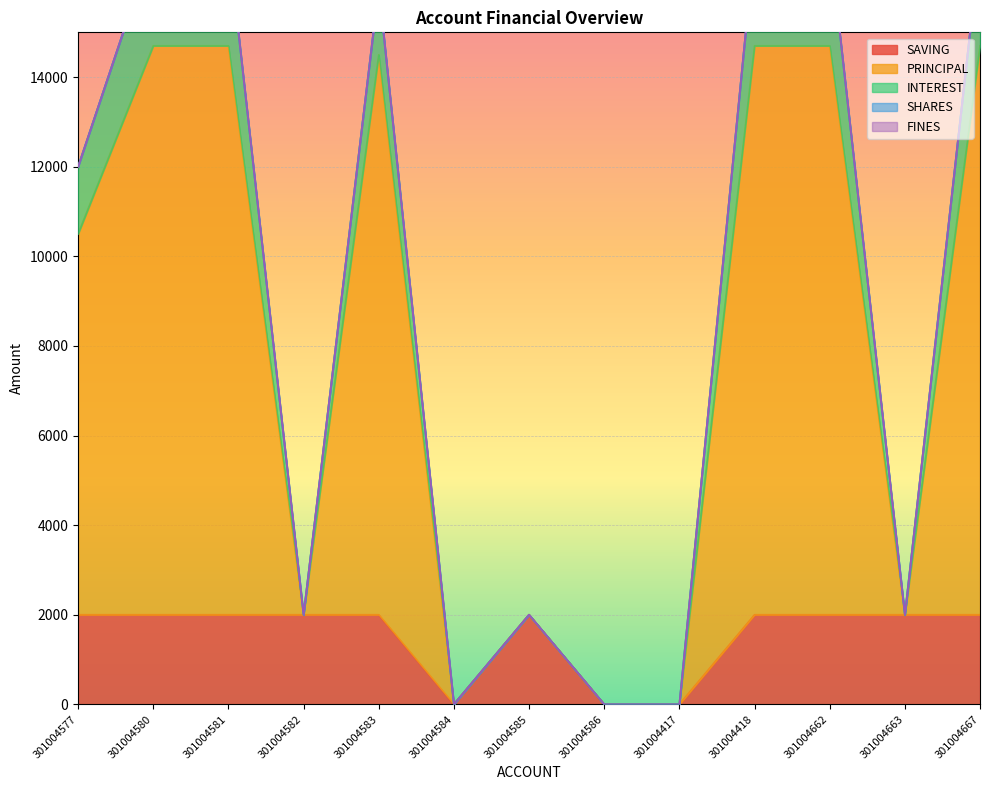

True or false: SAVING and INTEREST cross at least once.

False